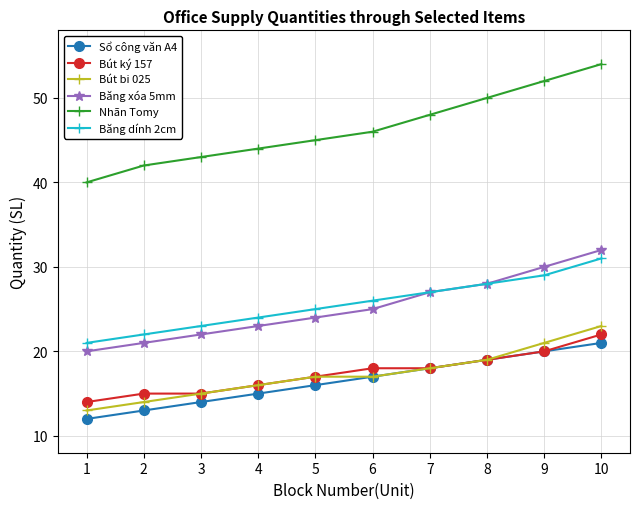

Reading left to right, what are all the values shown in this chart?

Sổ công văn A4: 1=12	2=13	3=14	4=15	5=16	6=17	7=18	8=19	9=20	10=21
Bút ký 157: 1=14	2=15	3=15	4=16	5=17	6=18	7=18	8=19	9=20	10=22
Bút bi 025: 1=13	2=14	3=15	4=16	5=17	6=17	7=18	8=19	9=21	10=23
Băng xóa 5mm: 1=20	2=21	3=22	4=23	5=24	6=25	7=27	8=28	9=30	10=32
Nhãn Tomy: 1=40	2=42	3=43	4=44	5=45	6=46	7=48	8=50	9=52	10=54
Băng dính 2cm: 1=21	2=22	3=23	4=24	5=25	6=26	7=27	8=28	9=29	10=31